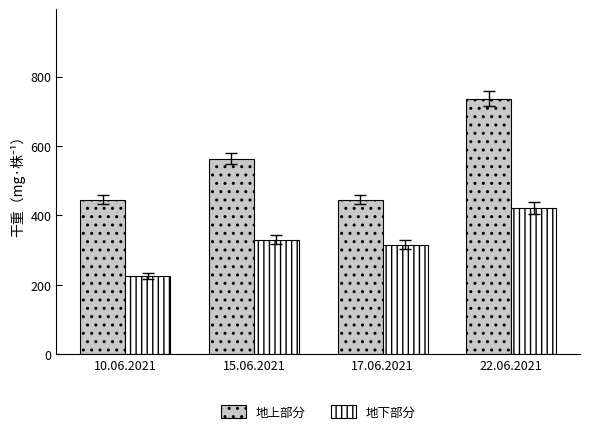

What is the difference between the highest and lowest values at 22.06.2021?

315